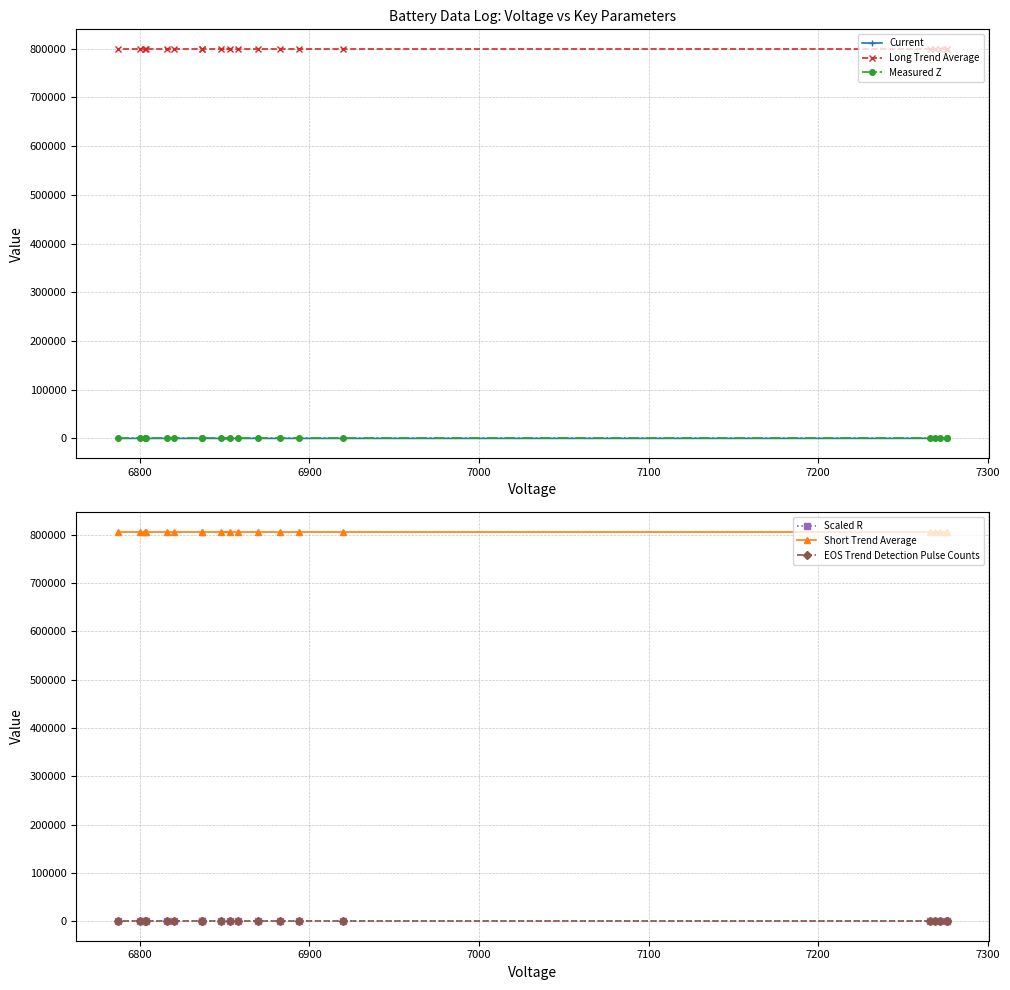

Rank the series by their maximum value, from highest to lowest.

Short Trend Average, Long Trend Average, EOS Trend Detection Pulse Counts, Current, Measured Z, Scaled R